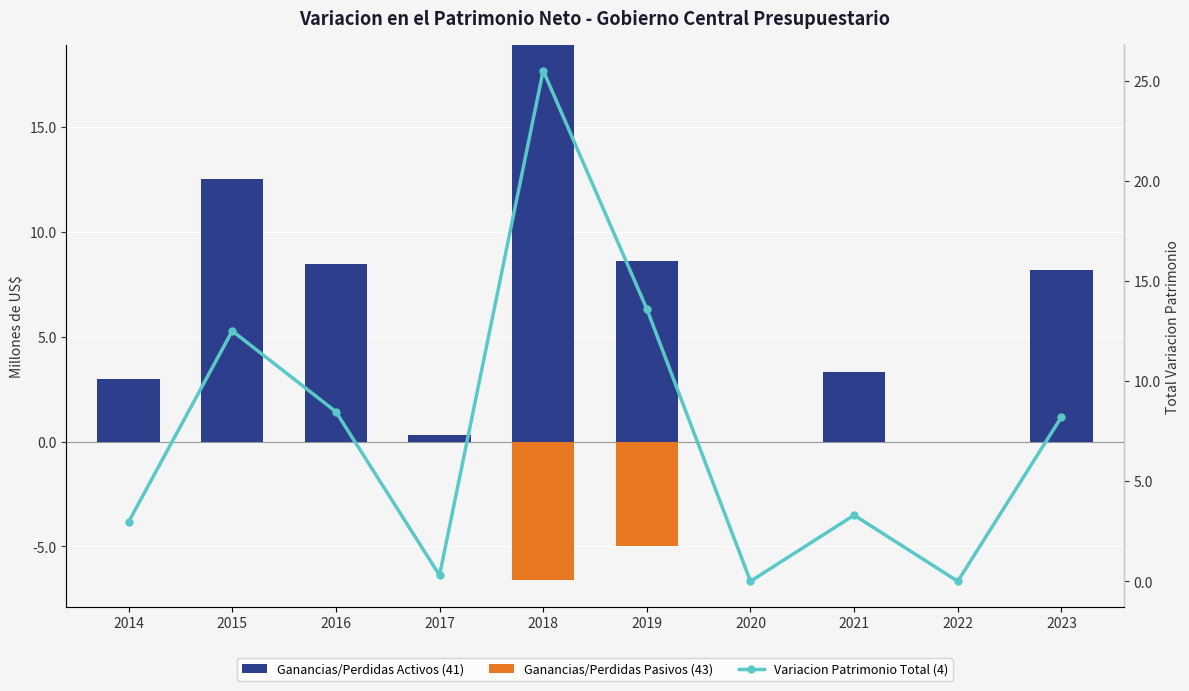

What is the difference between the highest and lowest values at 2019?

13.6